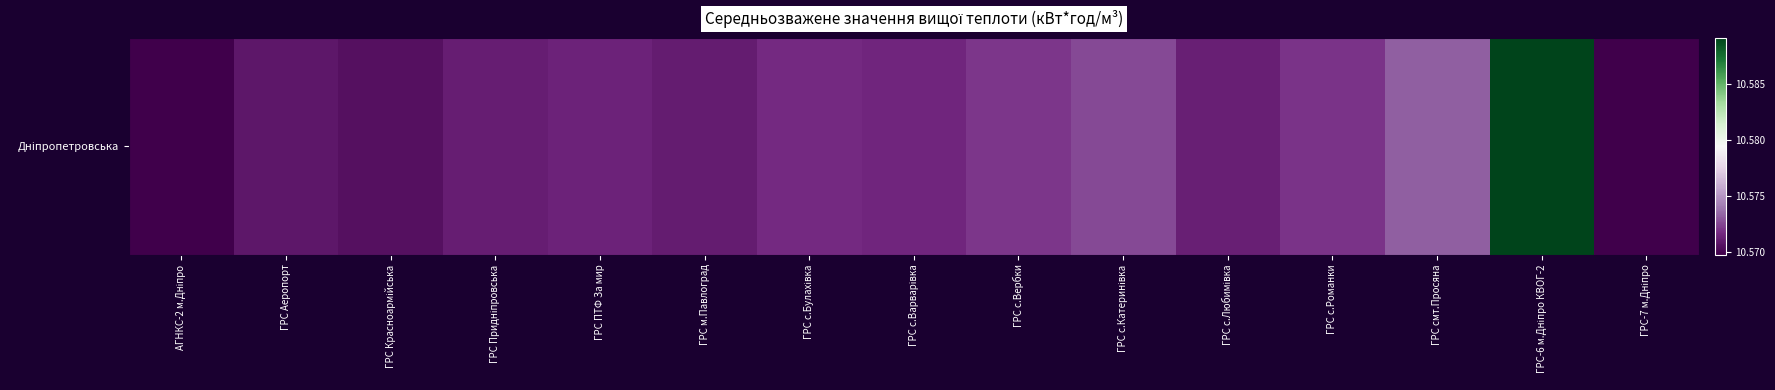

True or false: the data shows 10.6 at ГРС с.Катеринівка.

True